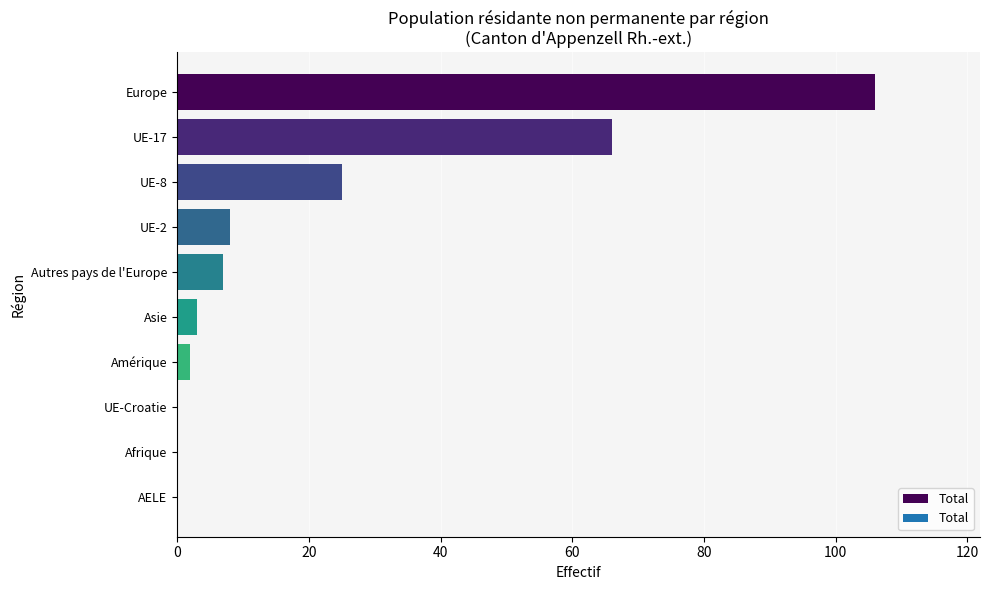

Reading top to bottom, list all the values displayed in this chart.

Europe=106	UE-17=66	UE-8=25	UE-2=8	Autres pays de l'Europe=7	Asie=3	Amérique=2	UE-Croatie=0	Afrique=0	AELE=0